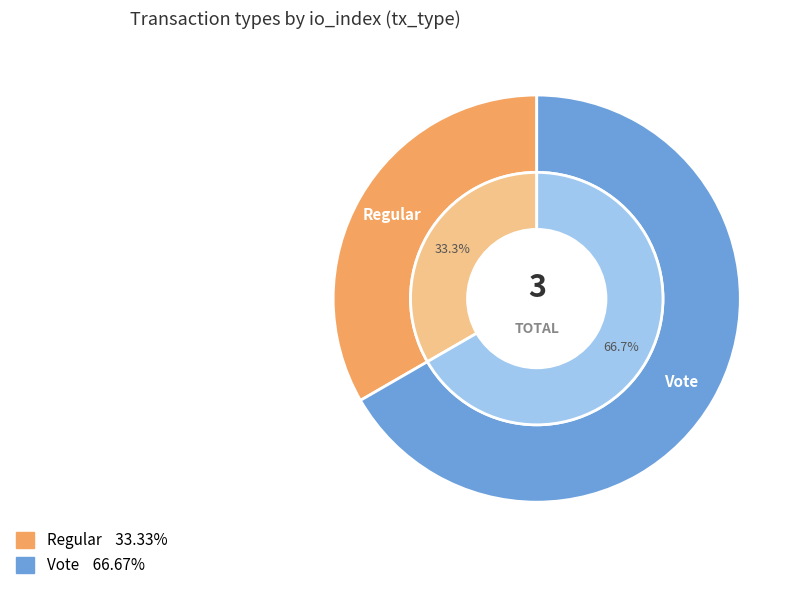

Which slice represents more than half of the pie?

Vote